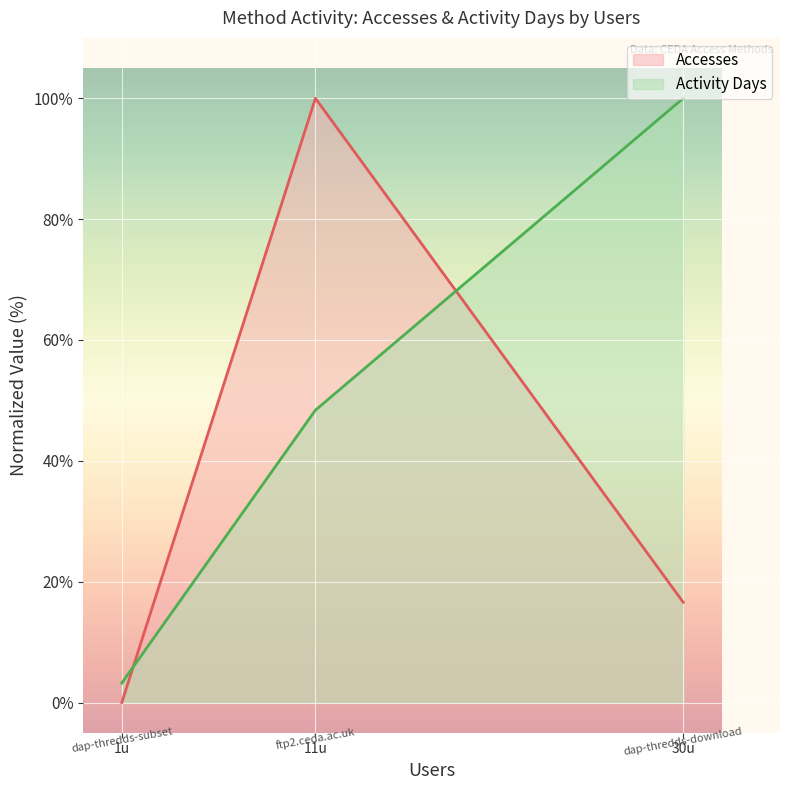

Which series has the largest total across all categories?

Activity Days